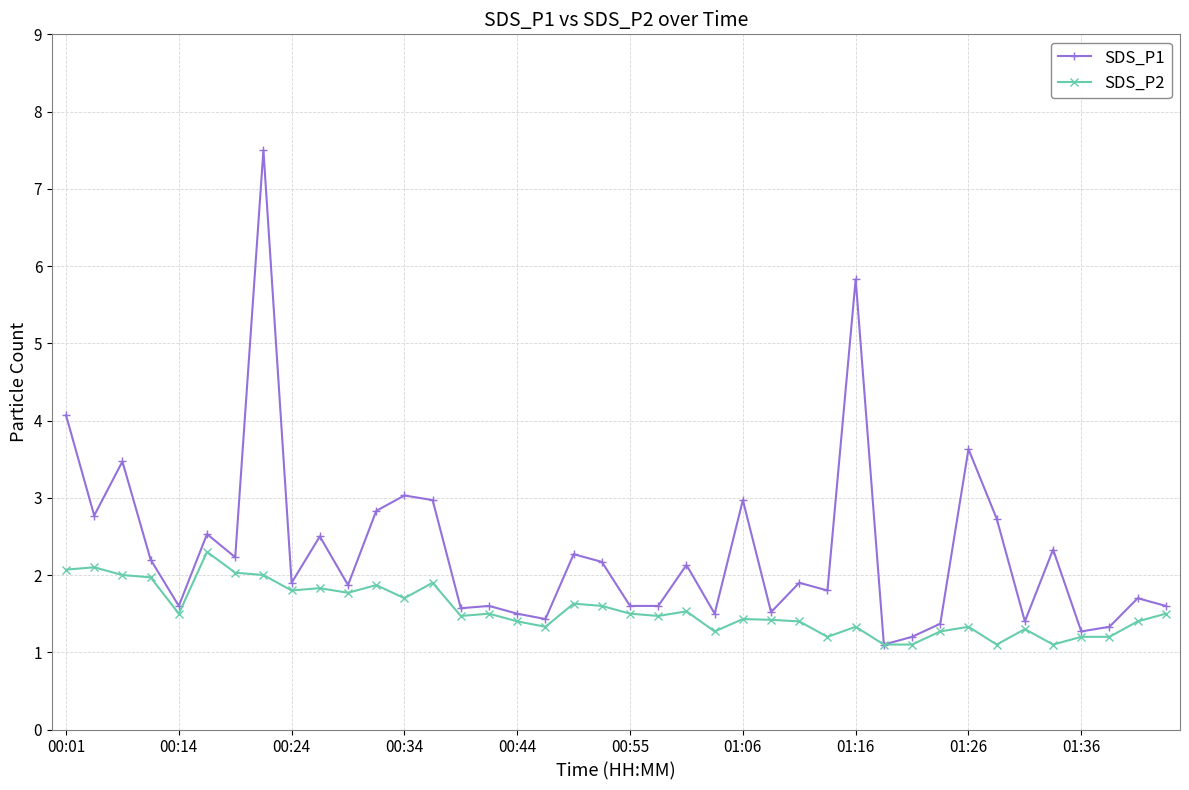

What is the minimum value for SDS_P2?

1.1